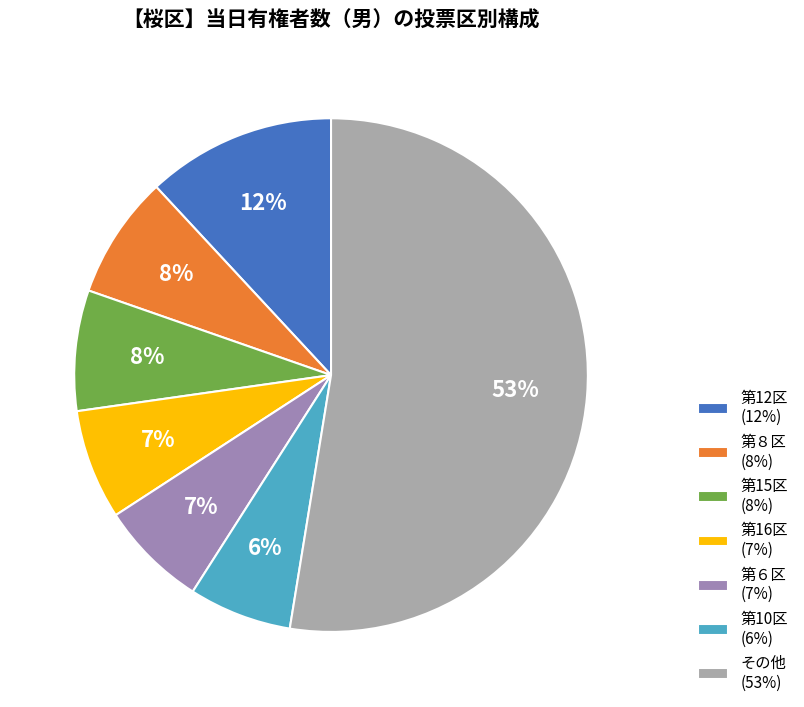

How many slices are in this pie chart?

7